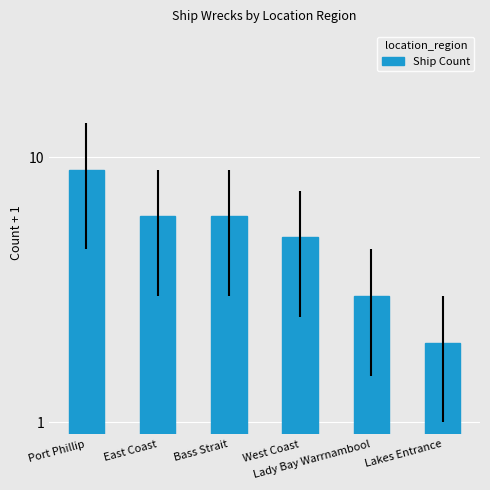

How many values exceed 6?

1